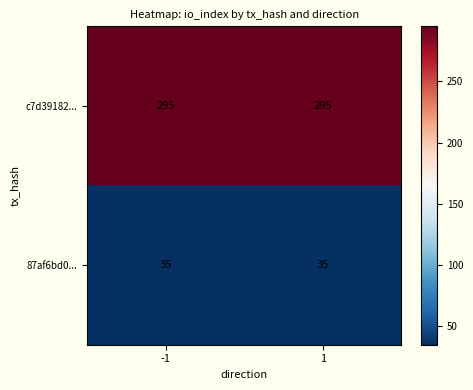

Reading left to right, list all the values displayed in this chart.

c7d39182...: -1=295	1=295
87af6bd0...: -1=35	1=35